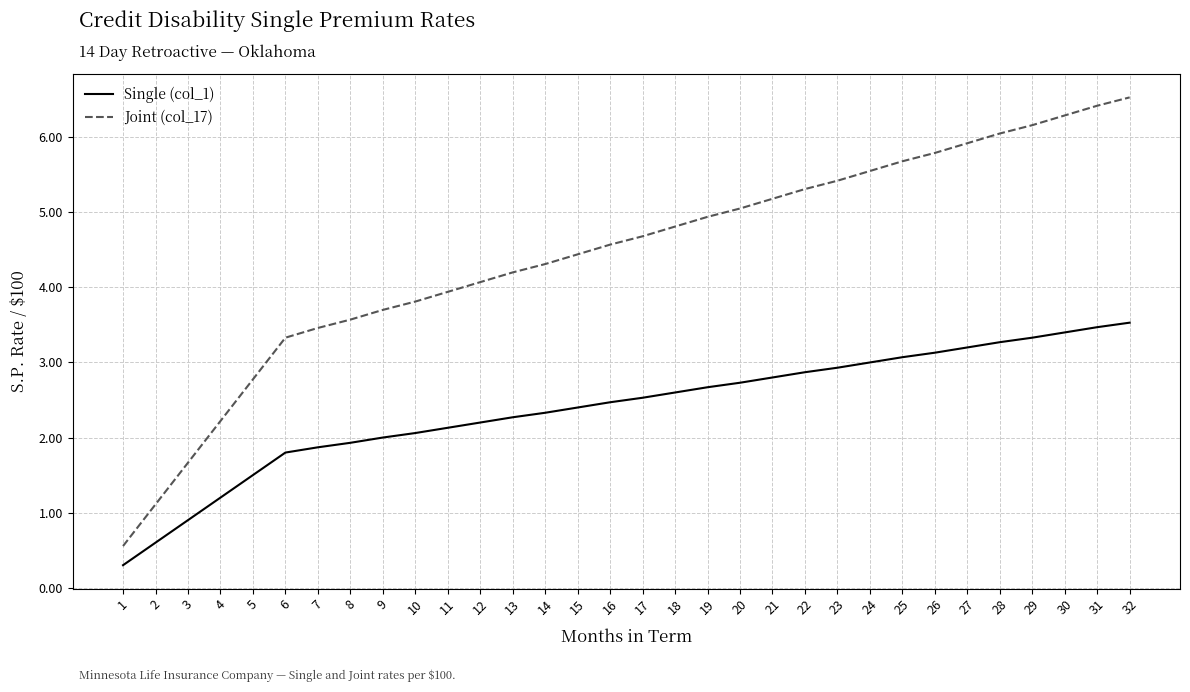

What is the difference between the highest and lowest values at 1?

0.3